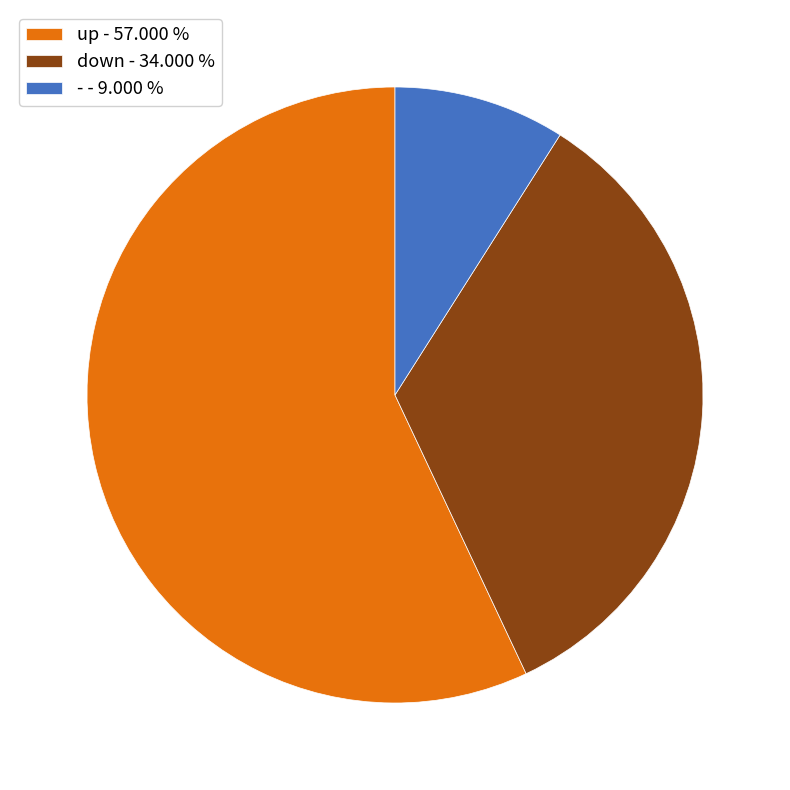

Is there a majority slice in this chart?

Yes